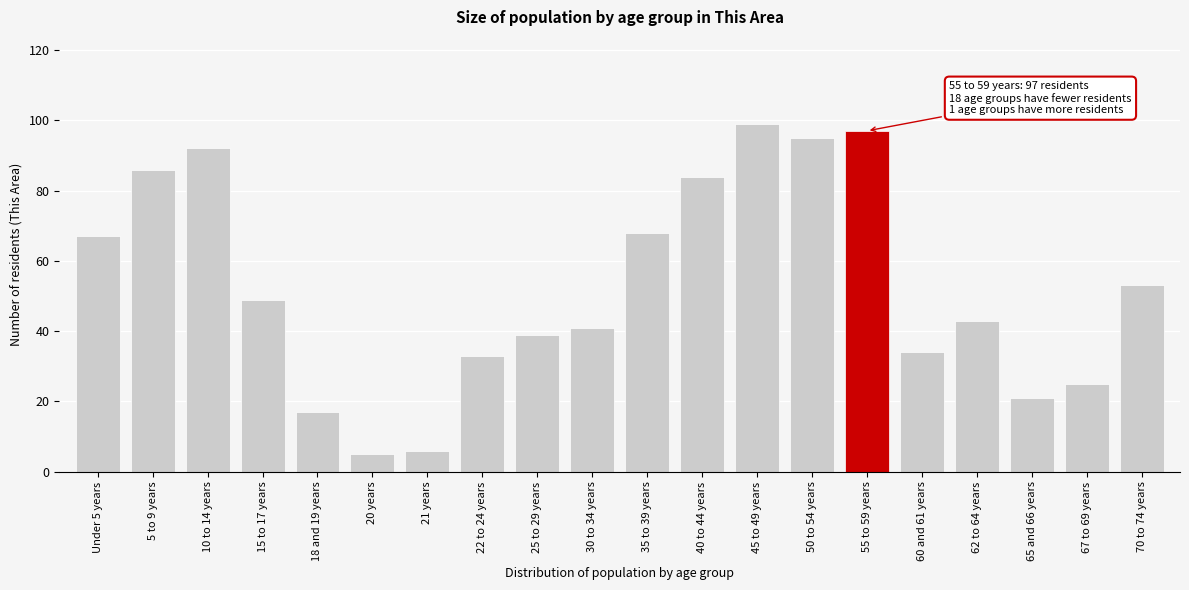

Reading left to right, list all the values displayed in this chart.

67	86	92	49	17	5	6	33	39	41	68	84	99	95	97	34	43	21	25	53